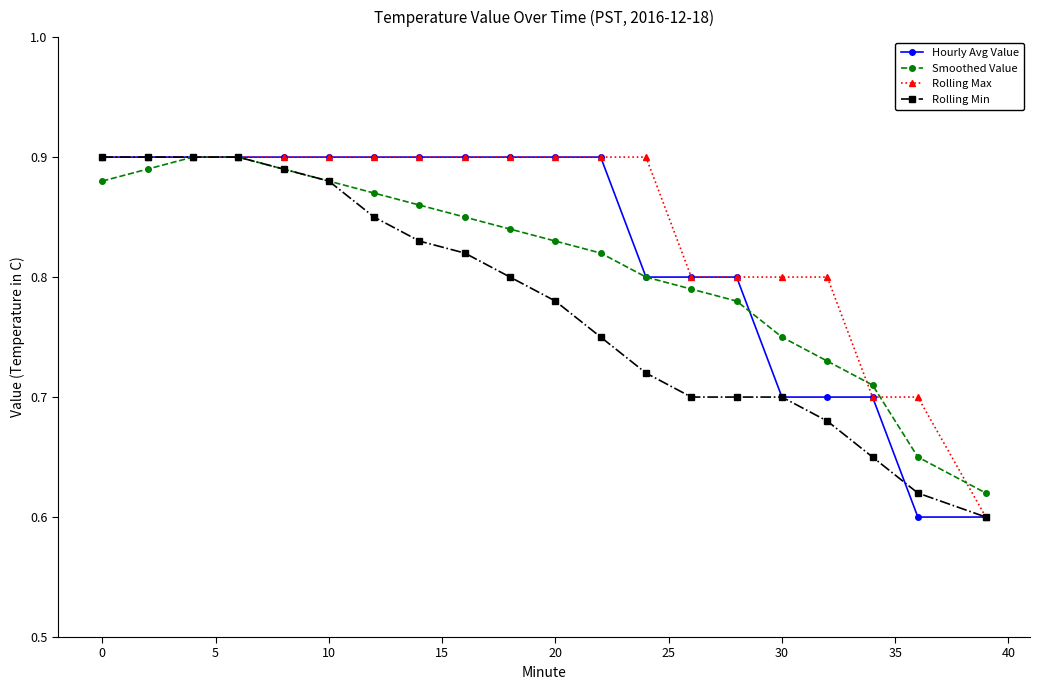

At how many categories does at least one series exceed 0?

20